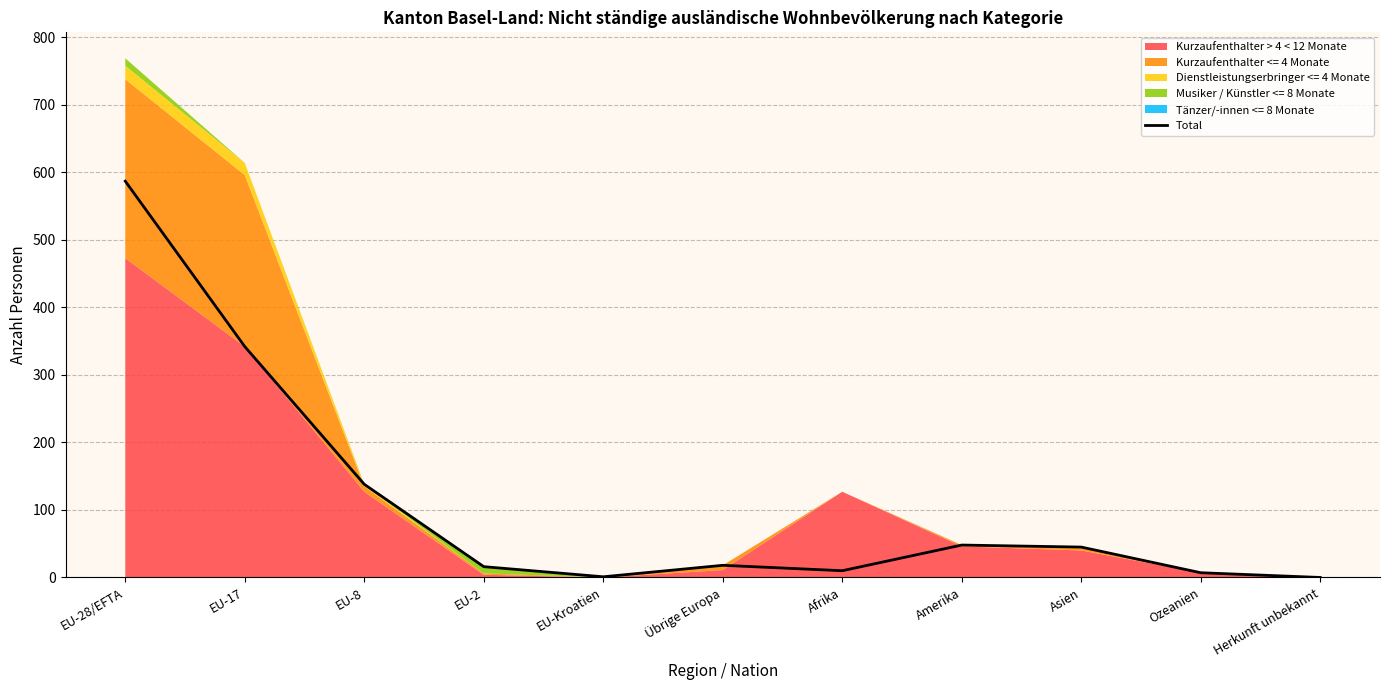

What is the label of the 3rd point from the left?

EU-8